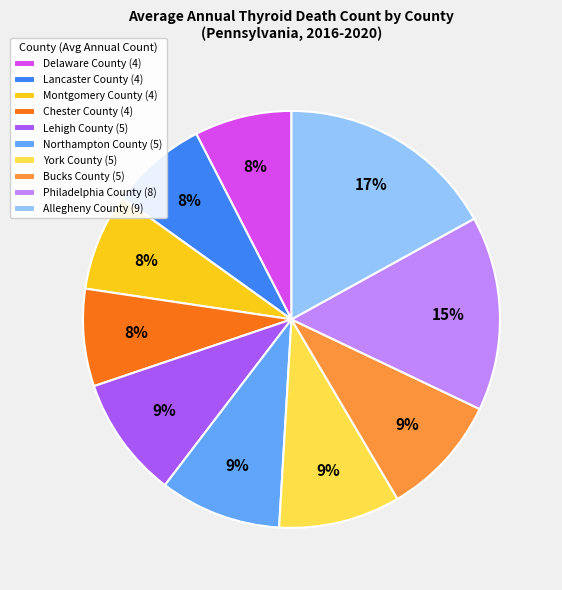

True or false: Lehigh County accounts for 23% of the total.

False